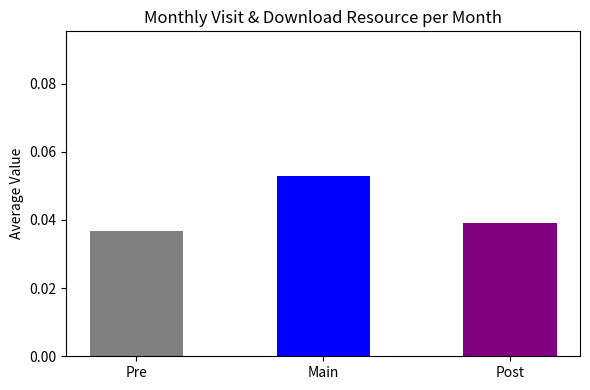

Reading right to left, transcribe all the data shown in this chart.

0.0	0.1	0.0